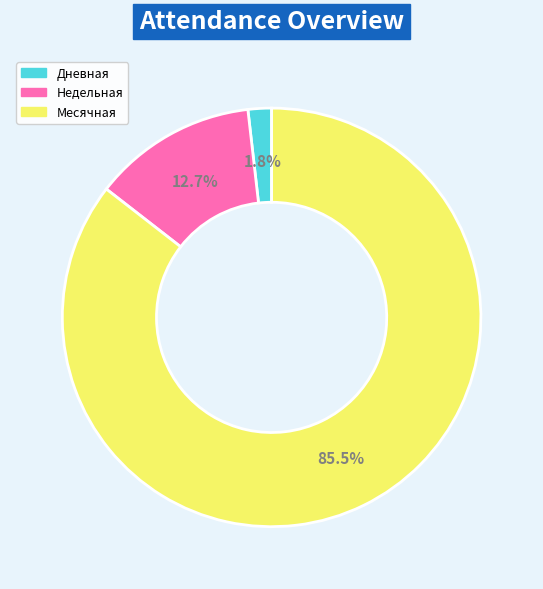

How many slices are in this pie chart?

3